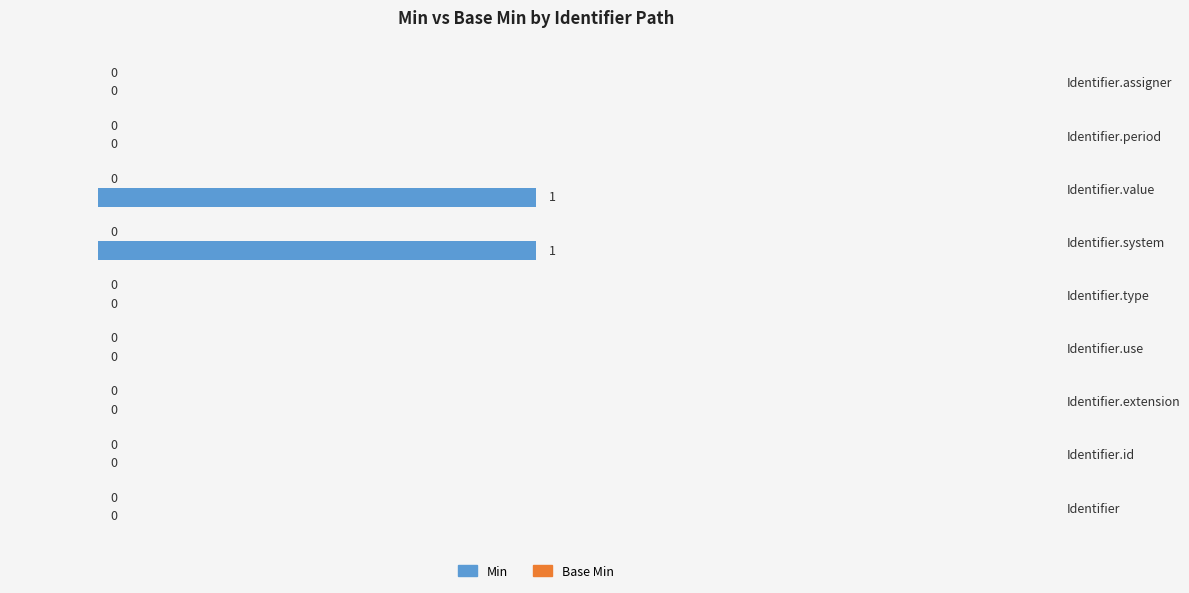

Are the bars horizontal?

Yes